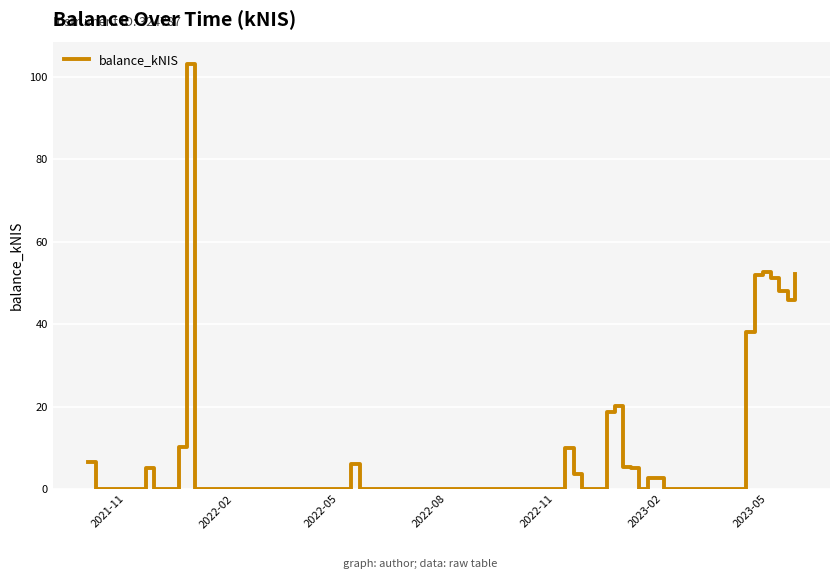

What is the difference between the maximum and minimum values?

103.2